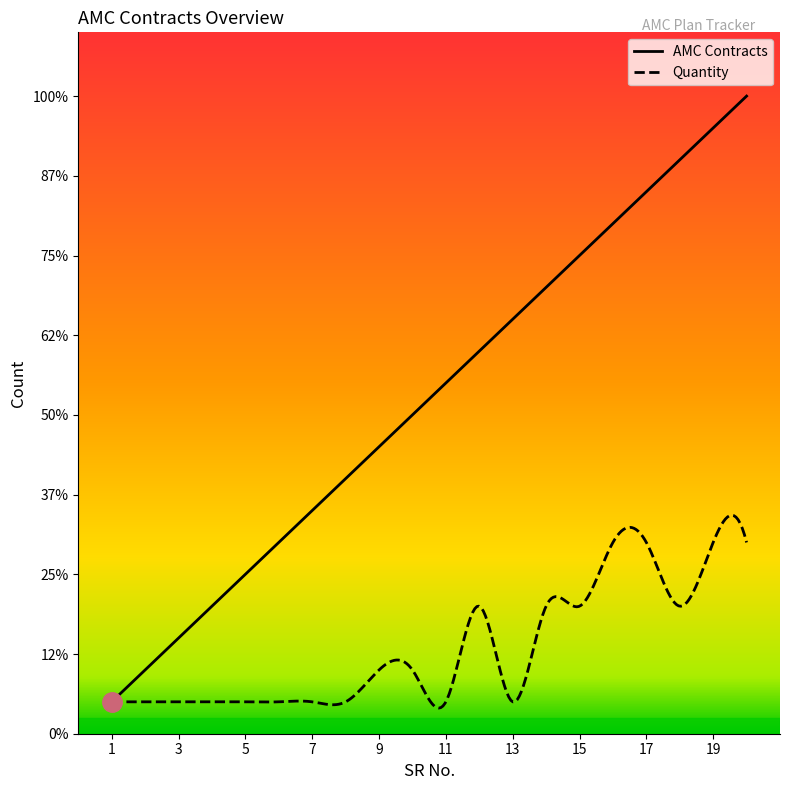

At which label does AMC Contracts reach its peak?

20